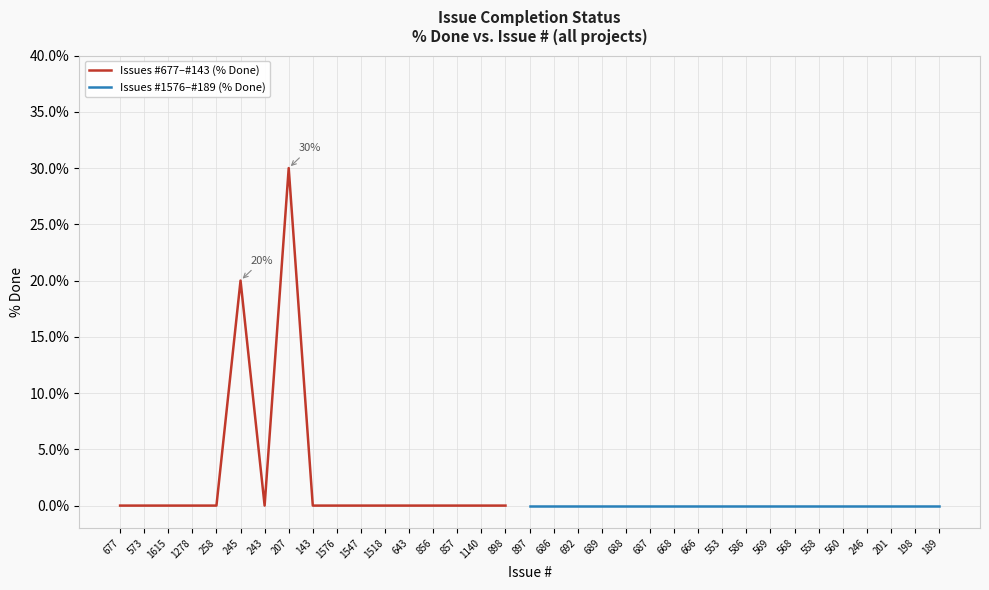

How many interior local peaks (higher than both neighbors) does the data have?

2